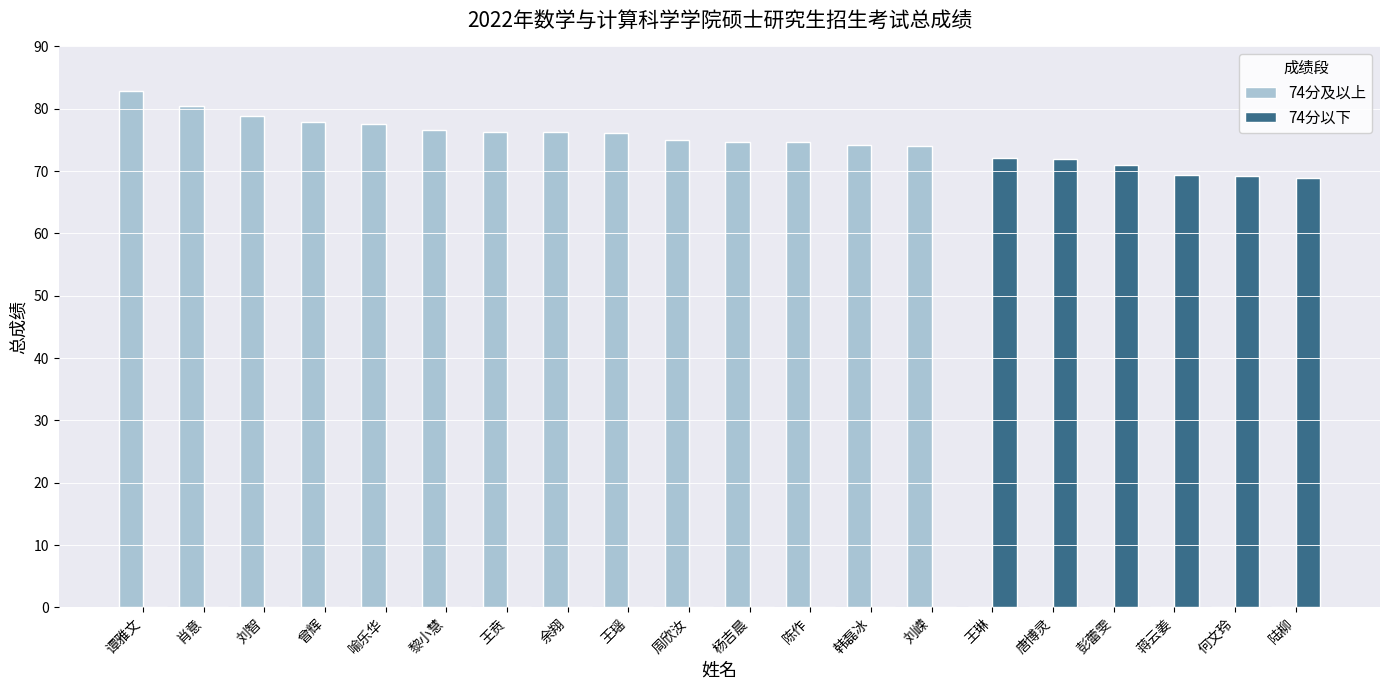

How many distinct data groups are displayed?

2